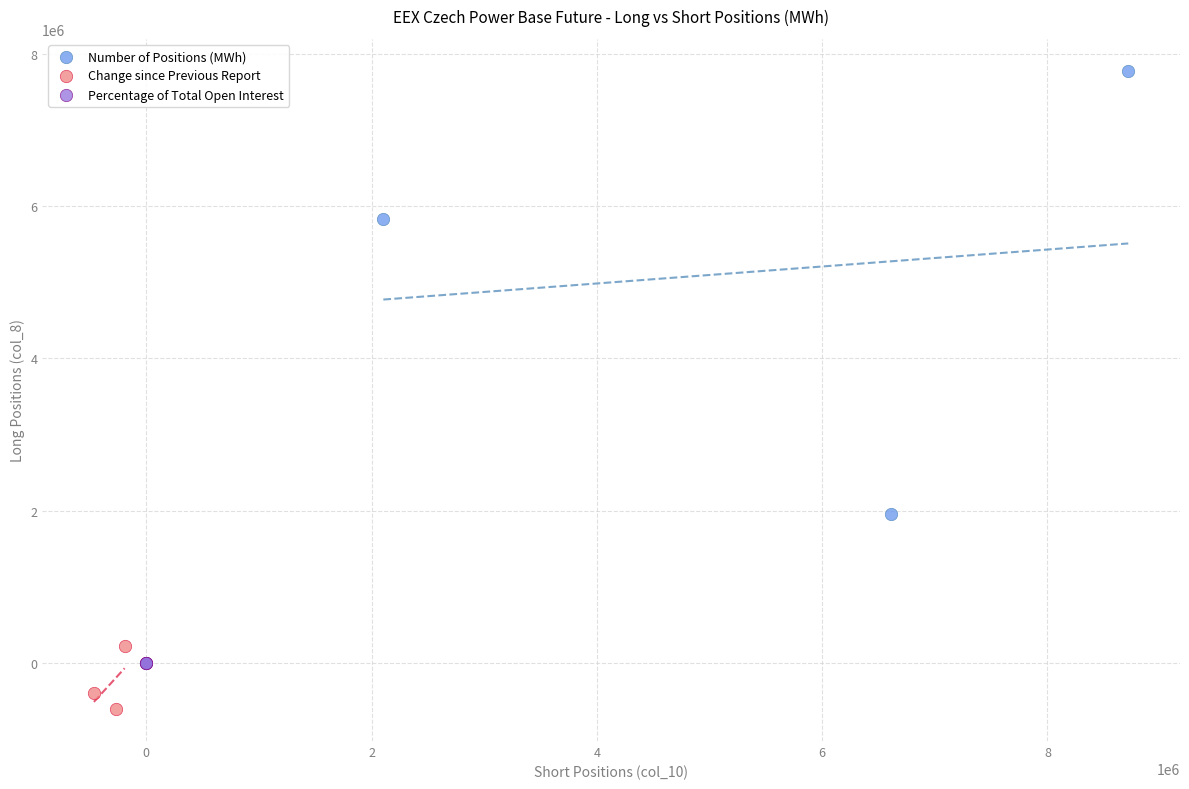

Which series contains the lowest Y value?

Change since Previous Report